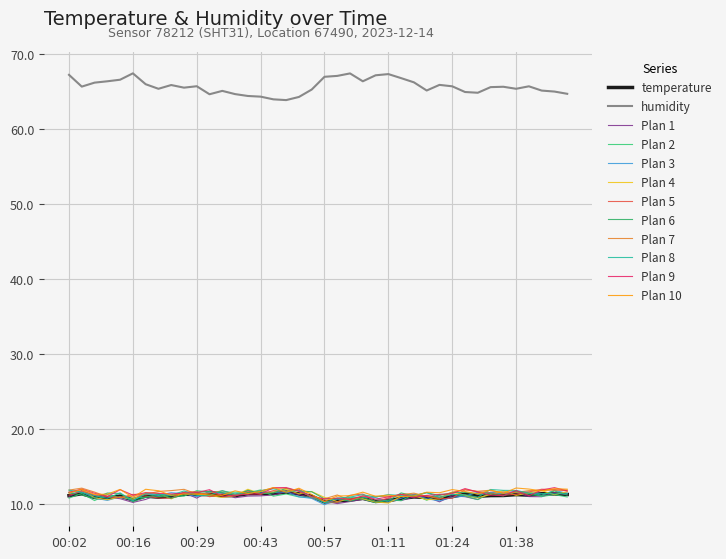

True or false: temperature has more than 2 interior local peaks.

True